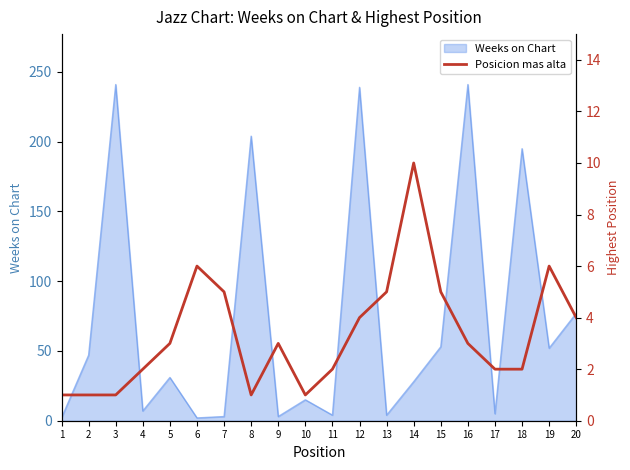

How many points are lower than both their immediate neighbors (excluding endpoints)?

2